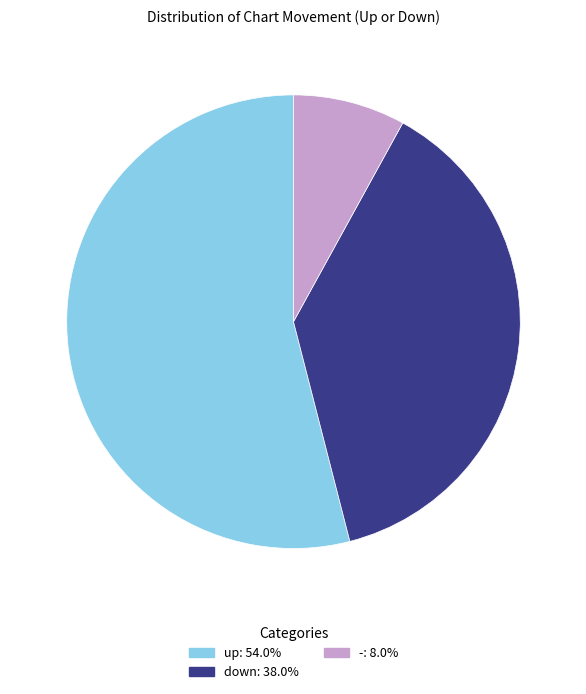

Which has a higher value, down or -?

down